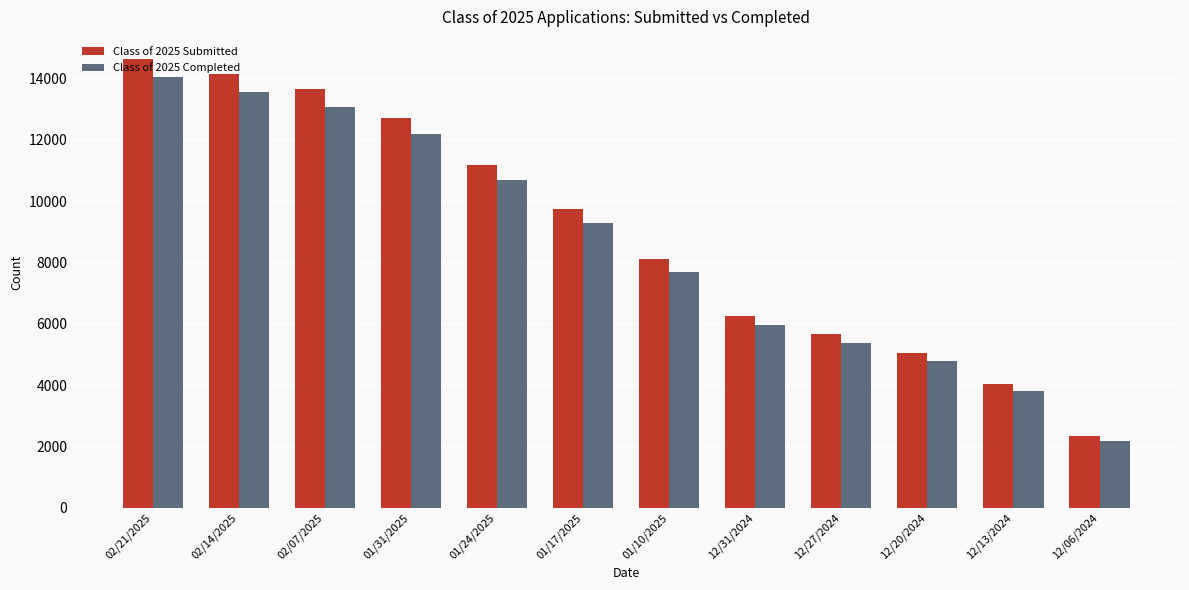

Is it true that Class of 2025 Submitted equals 22992 at 02/14/2025?

False